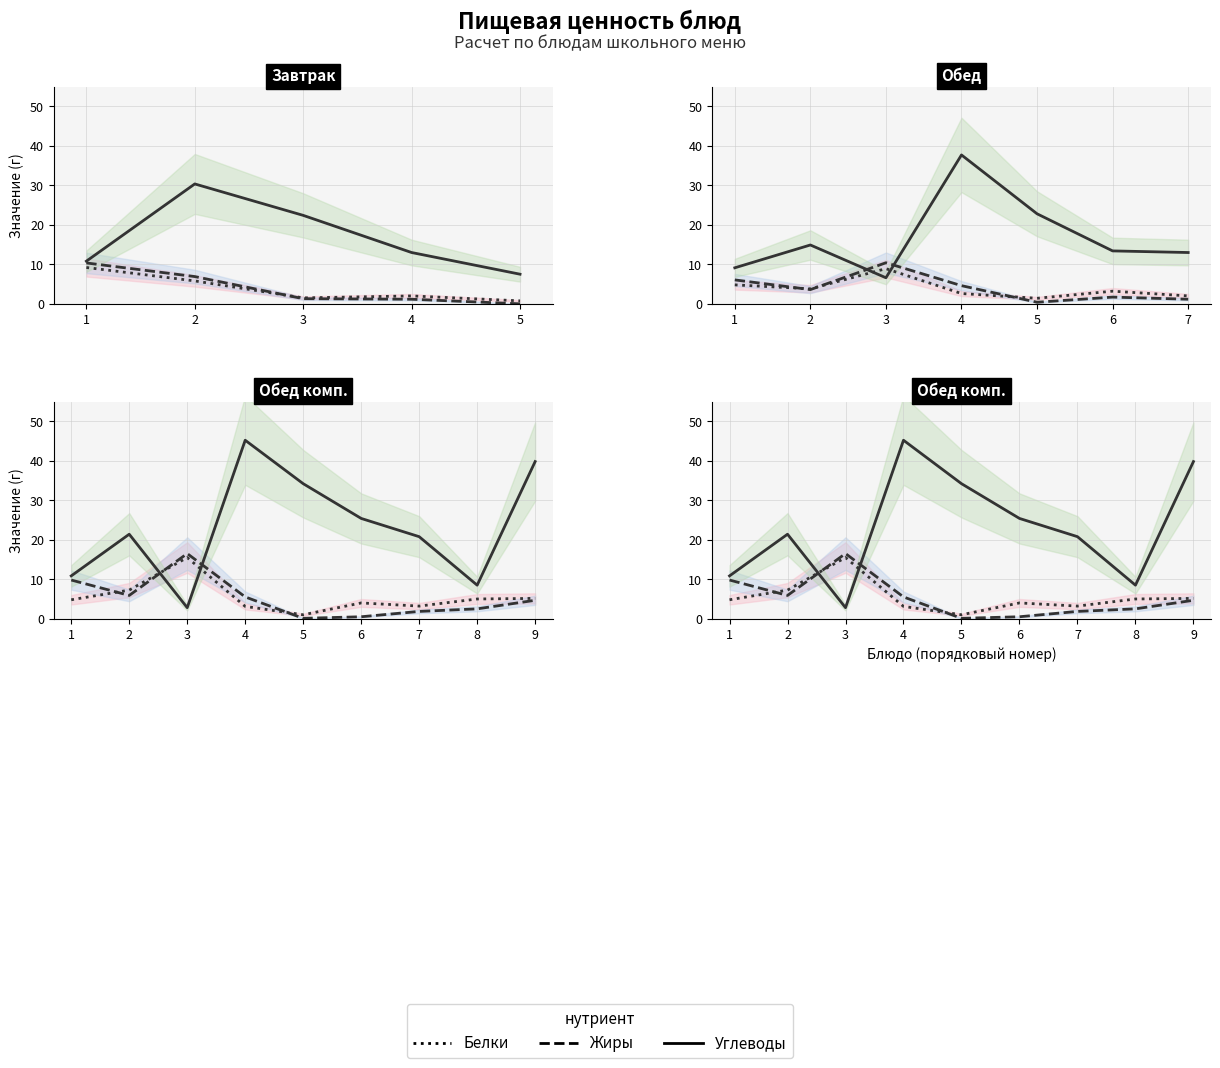

The Жиры series shows 2.8 at 2. True or false?

False